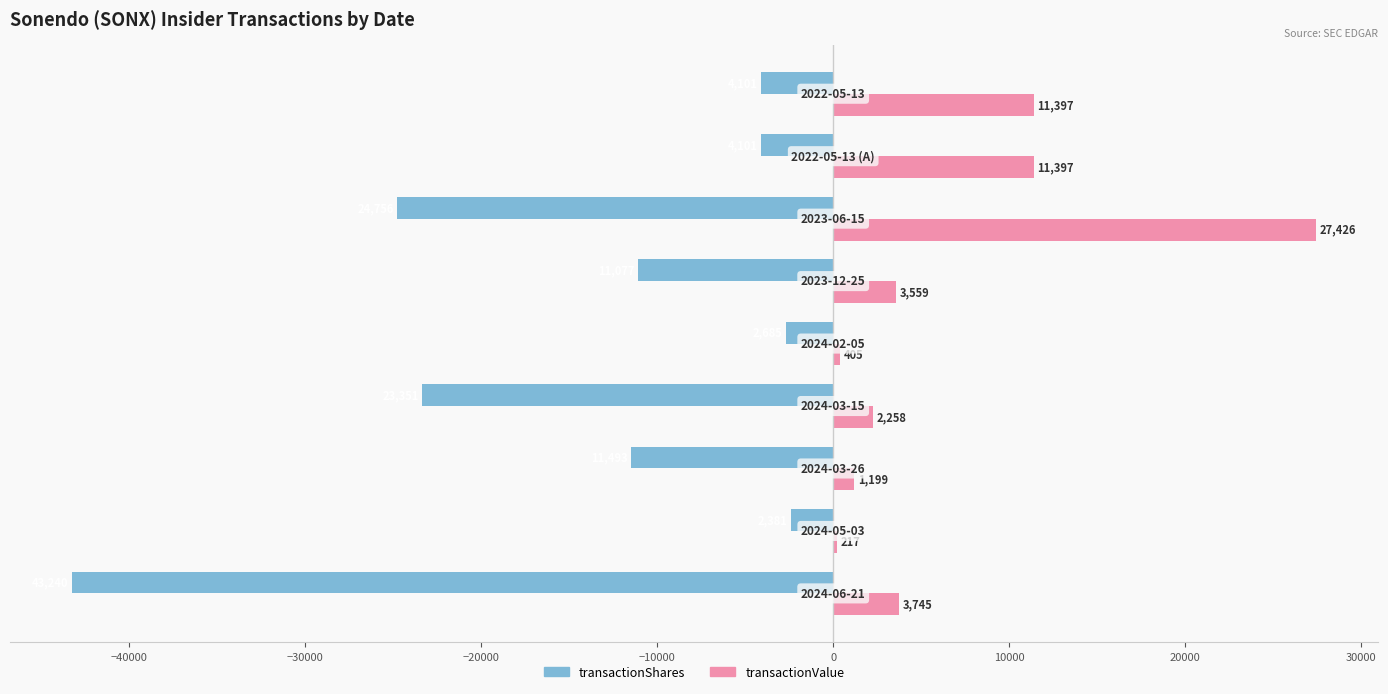

Which series has the largest total across all categories?

transactionValue